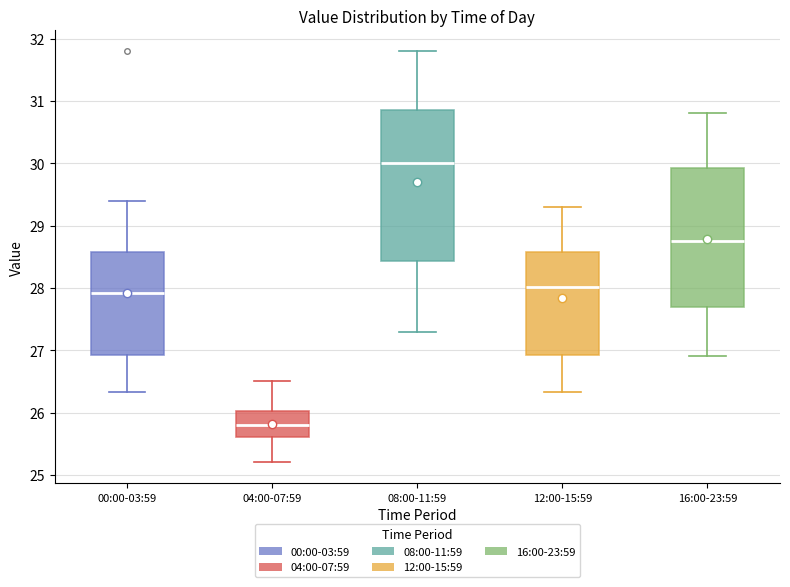

Which box is the tallest, from its lower edge to its upper edge?

08:00-11:59